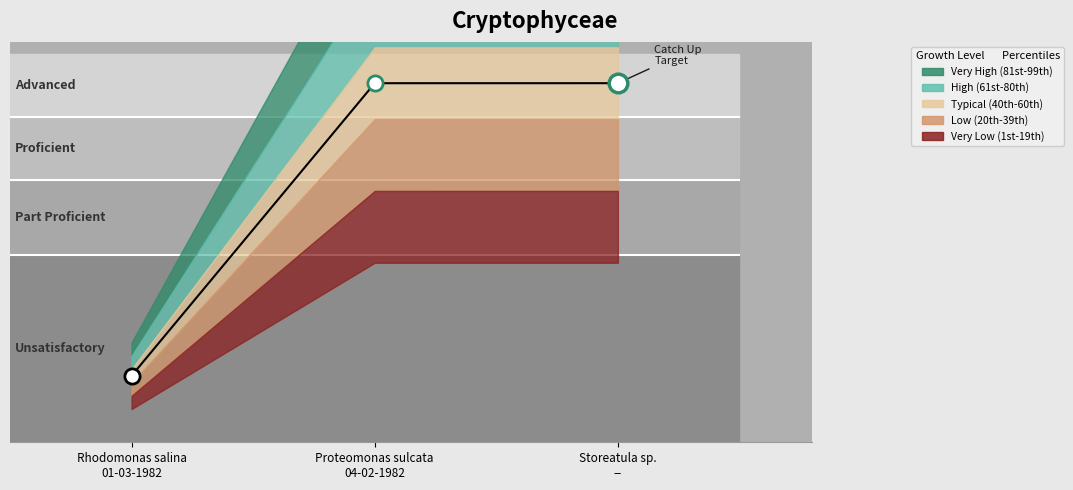

What are all the series names shown in the legend?

Very High (81st-99th), High (61st-80th), Typical (40th-60th), Low (20th-39th), Very Low (1st-19th)